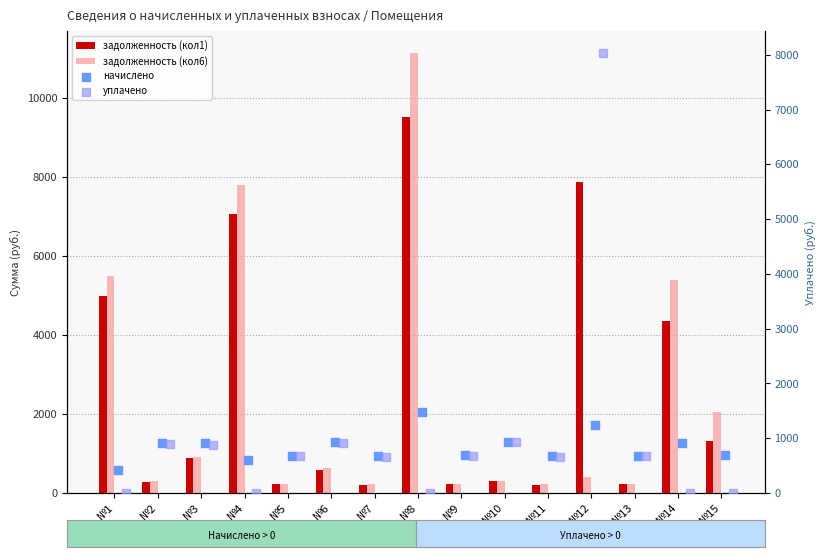

Which series reaches the maximum Y coordinate?

задолженность (кол6)